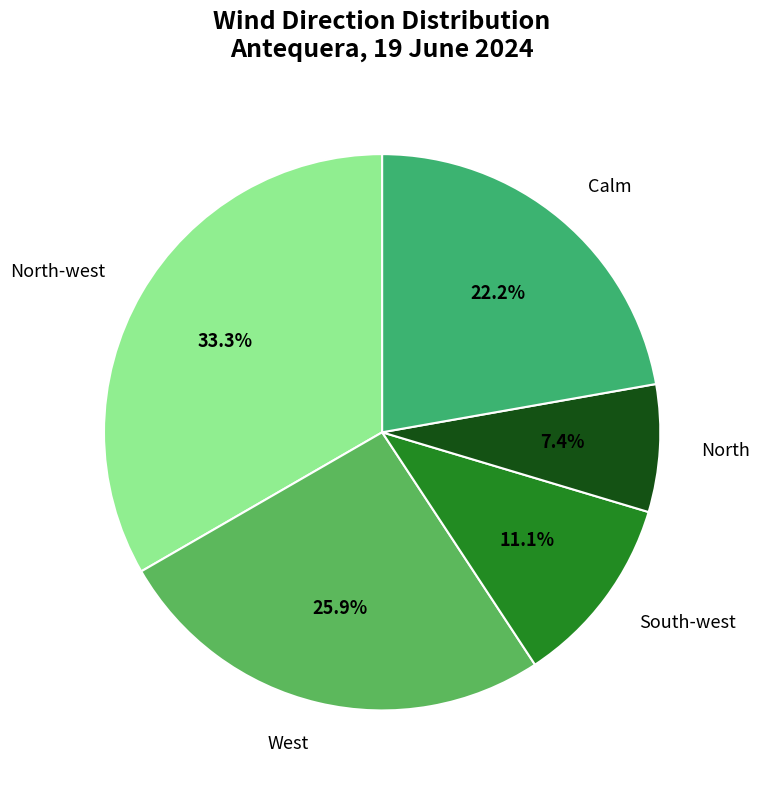

True or false: North accounts for 7% of the total.

True